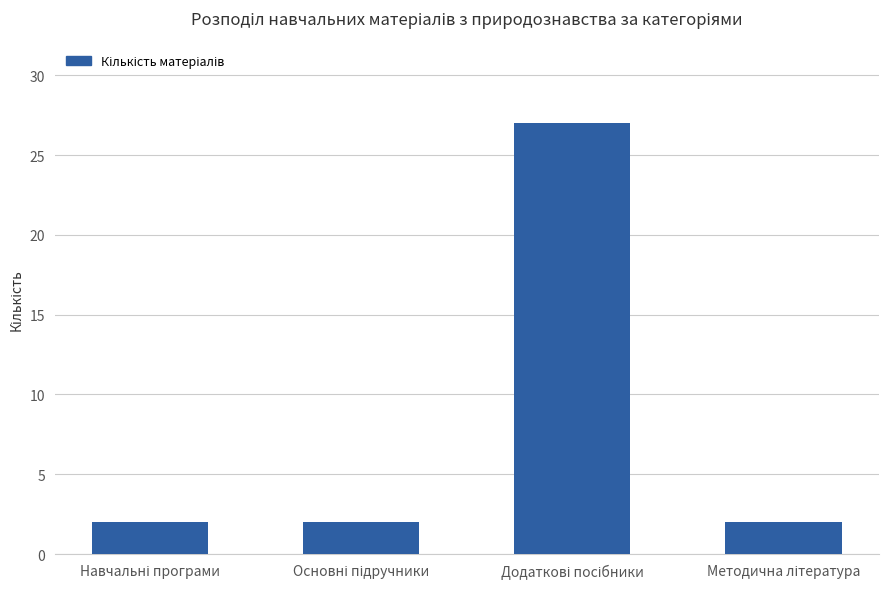

What is the minimum value shown in the chart?

2